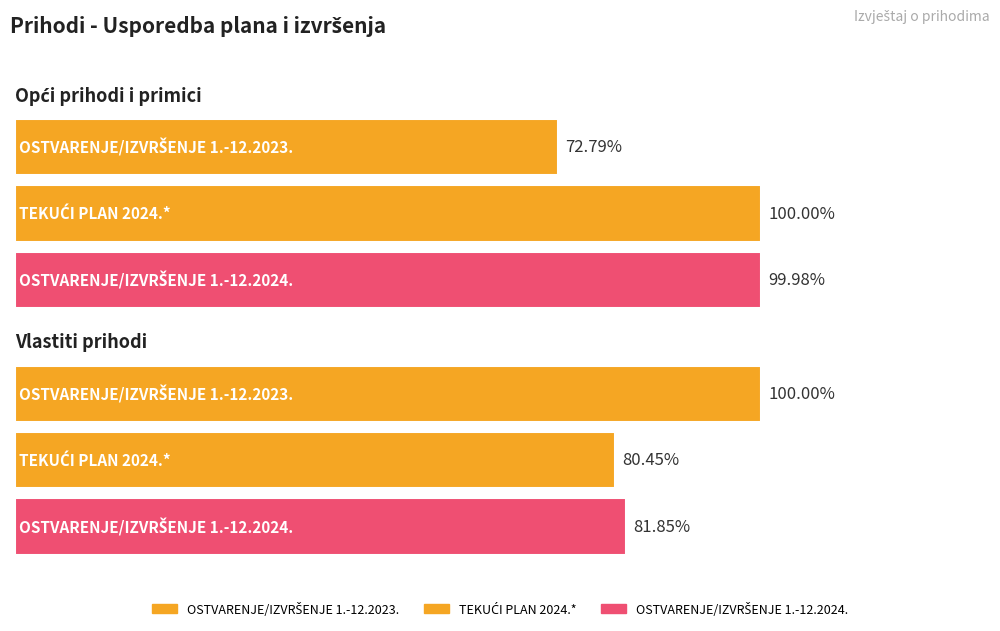

The TEKUĆI PLAN 2024.* series shows 1237675.1 at Opći prihodi i primici. True or false?

False